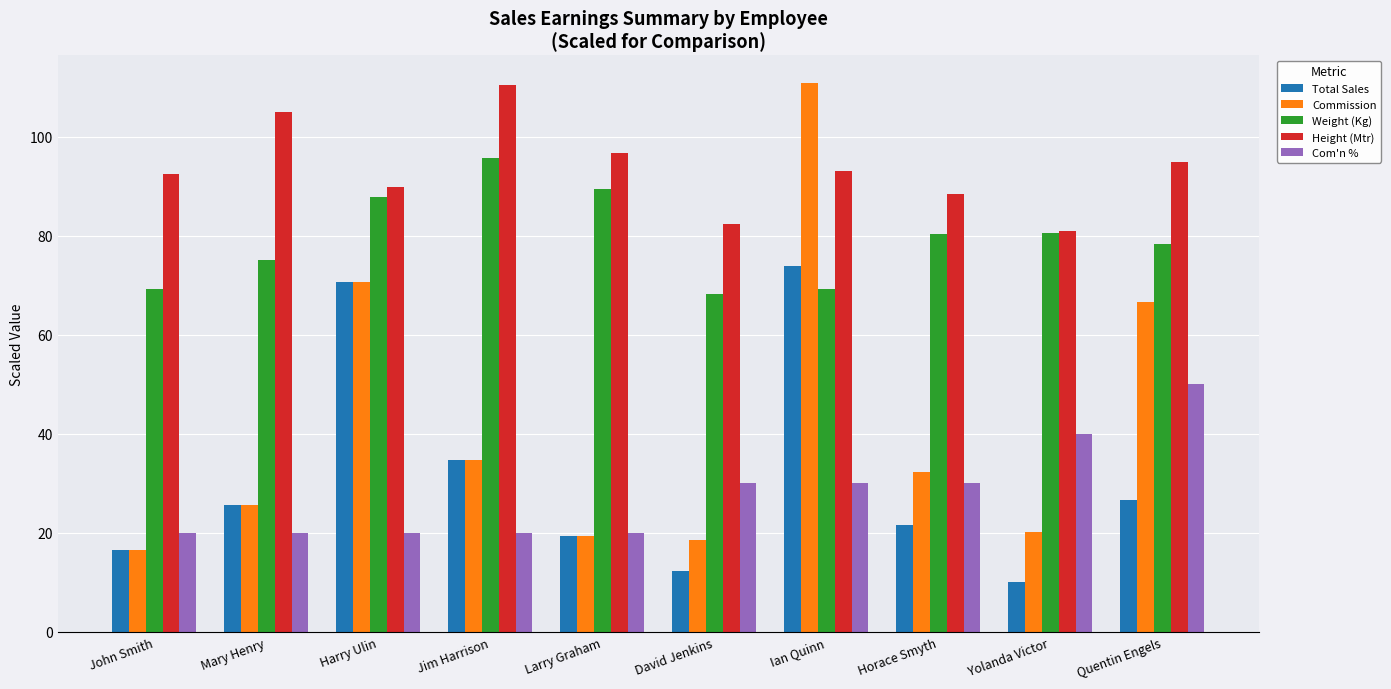

At which label is Height (Mtr) closest to 95?

Quentin Engels